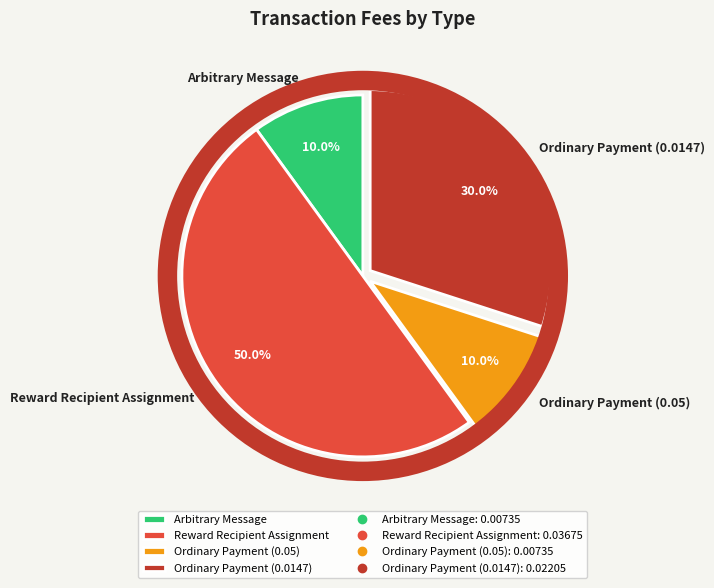

Does Ordinary Payment (0.05) account for over 50% of the chart?

No